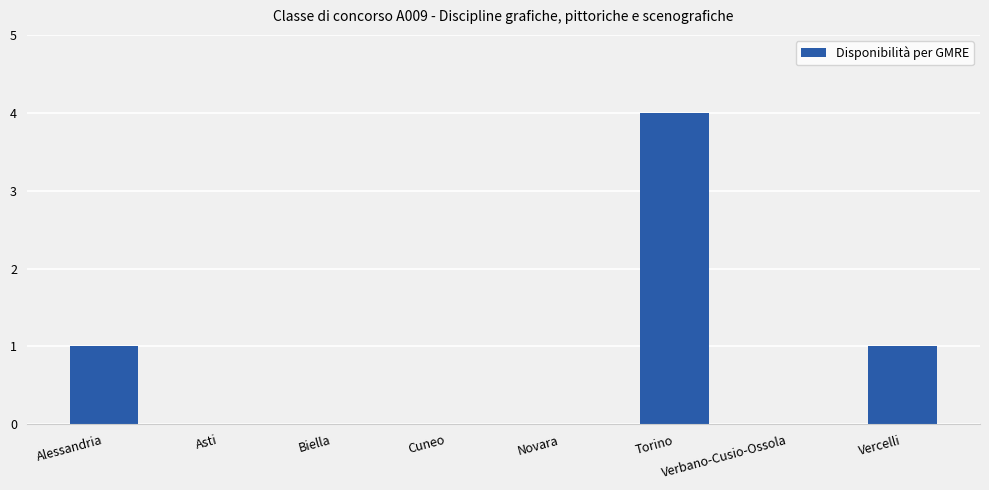

Reading left to right, transcribe all the data shown in this chart.

Alessandria=1	Asti=0	Biella=0	Cuneo=0	Novara=0	Torino=4	Verbano-Cusio-Ossola=0	Vercelli=1